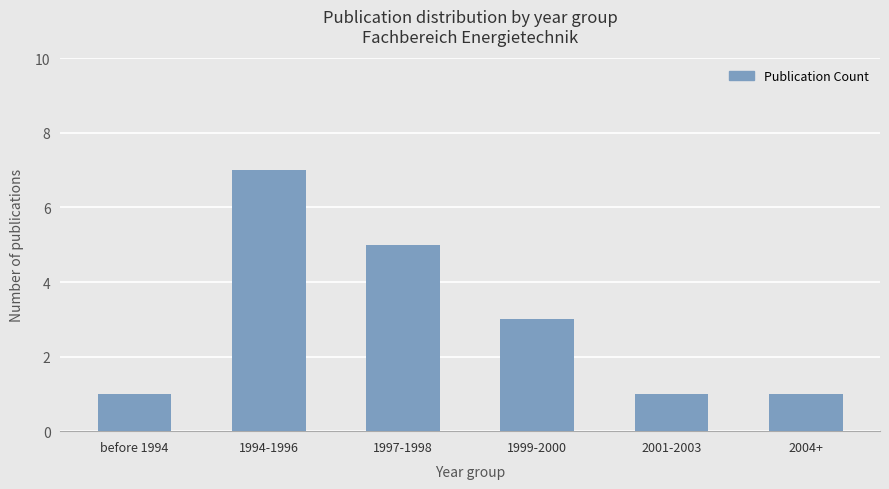

What is the maximum value shown in the chart?

7